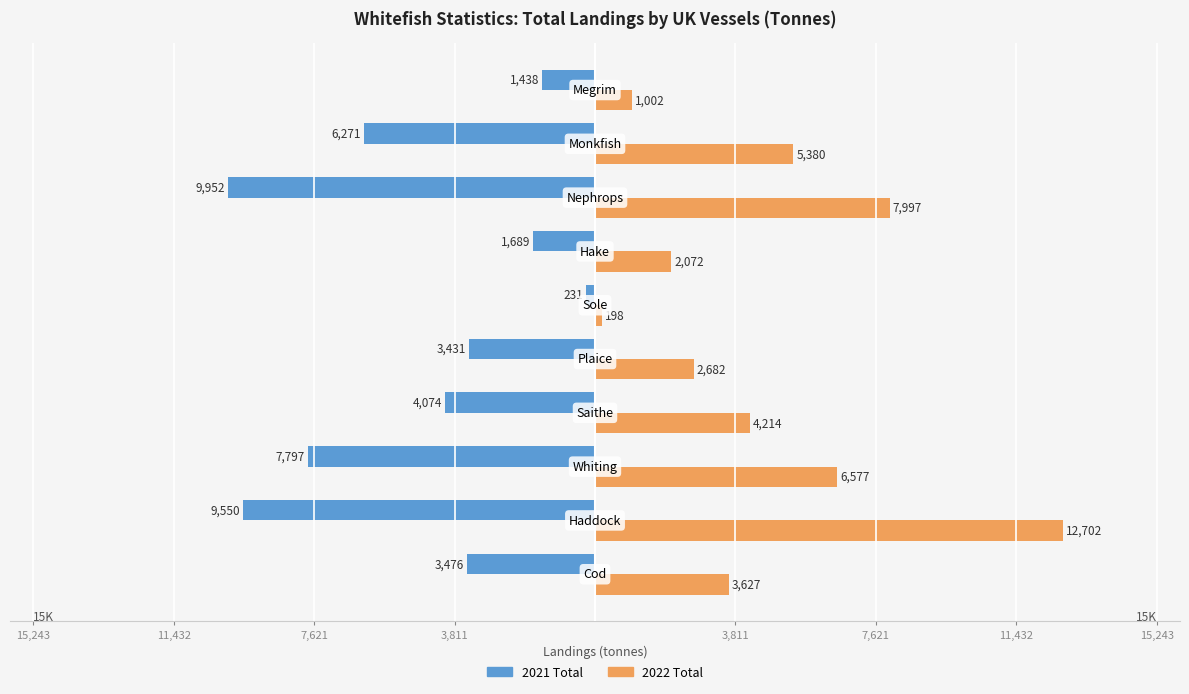

What are all the series names shown in the legend?

2021 Total, 2022 Total